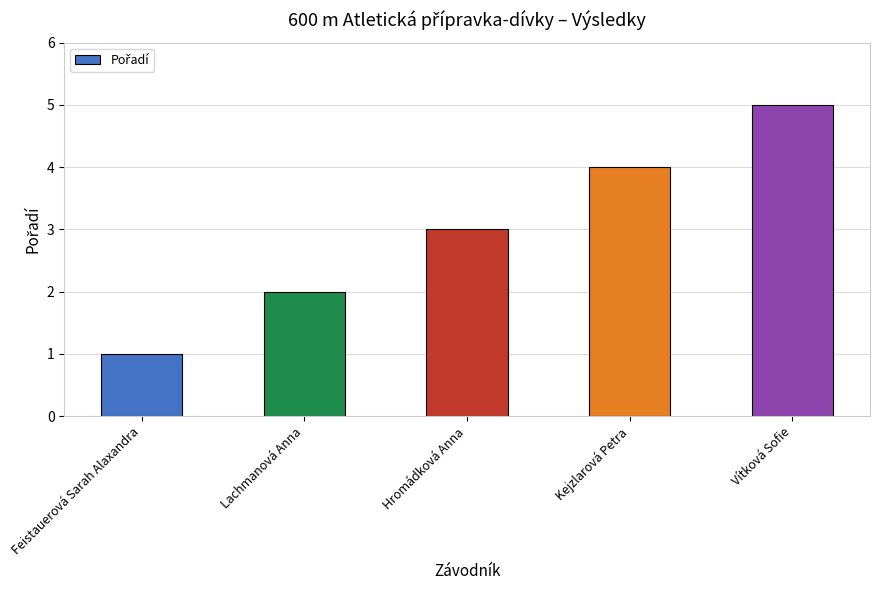

Read the value at Feistauerová Sarah Alaxandra.

1